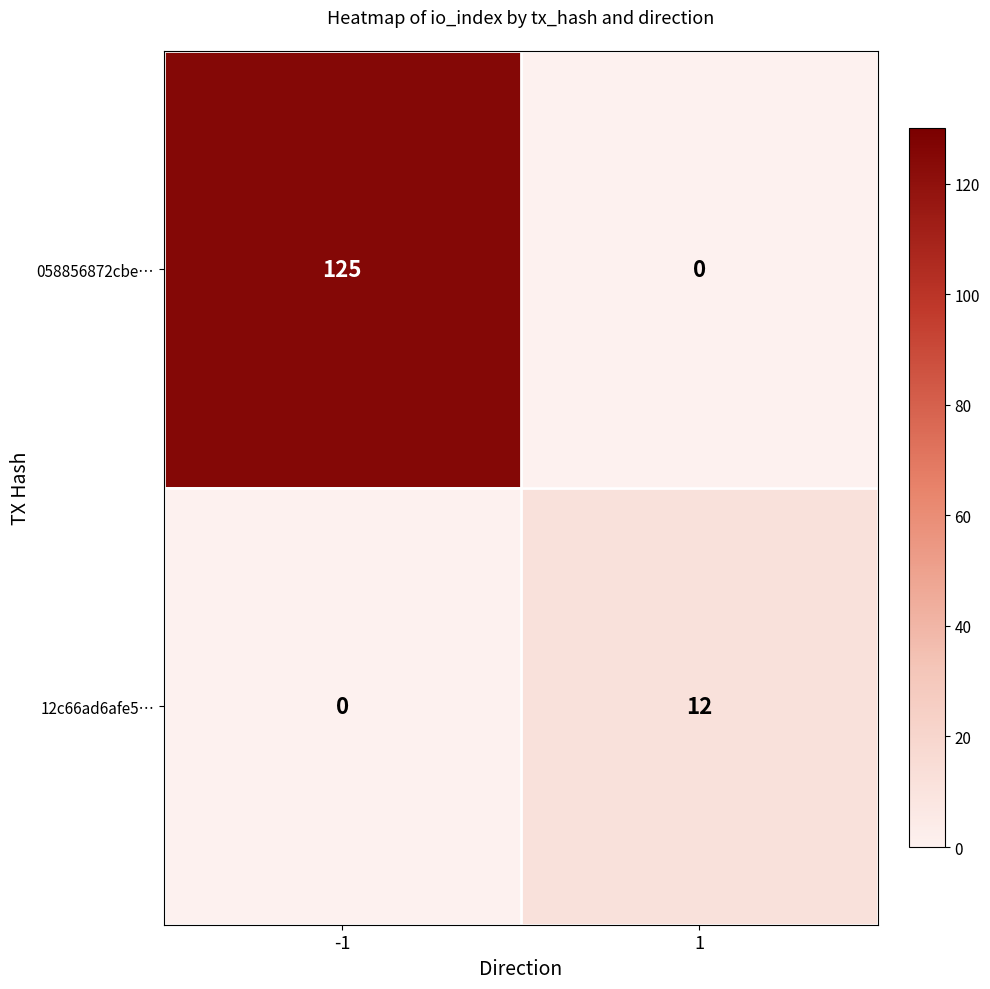

The 12c66ad6afe5… series shows 8 at 1. True or false?

False